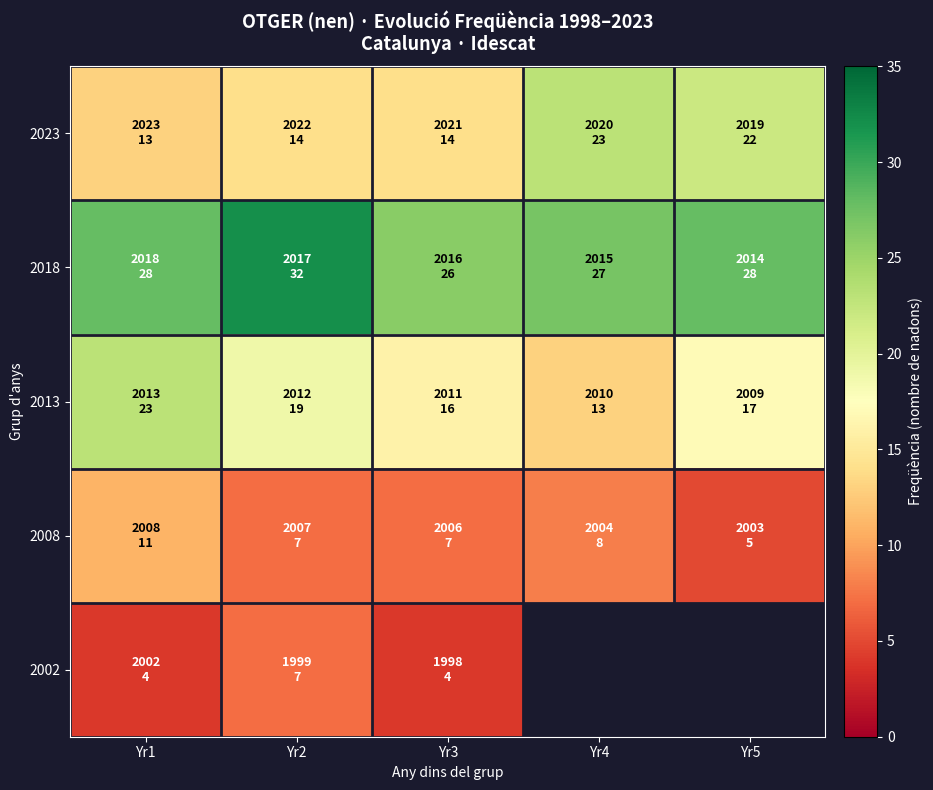

Is the value of 2023 at Yr3 greater than the value of 2013 at Yr3?

No